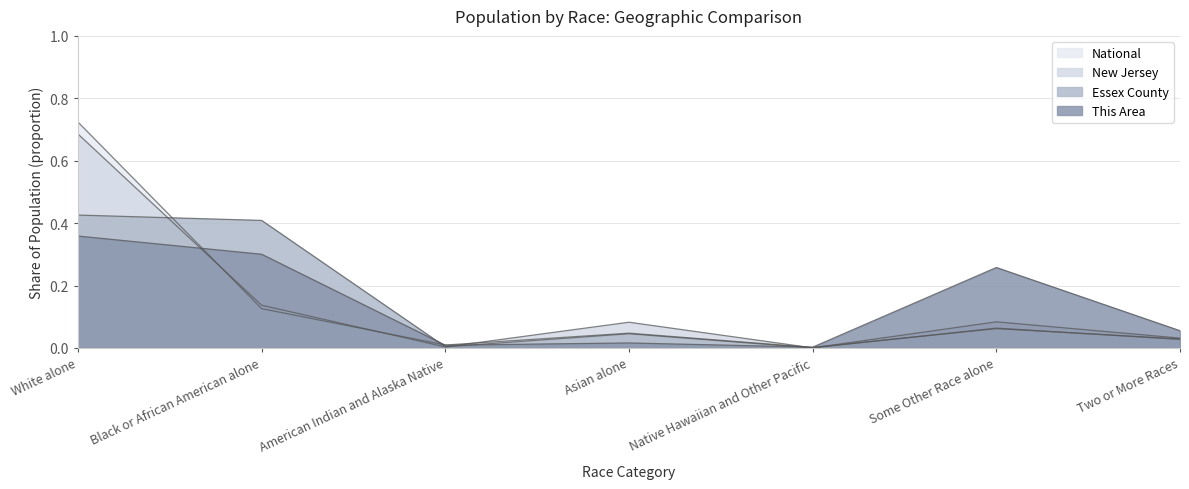

True or false: This Area has more than 2 points higher than both neighbors.

False